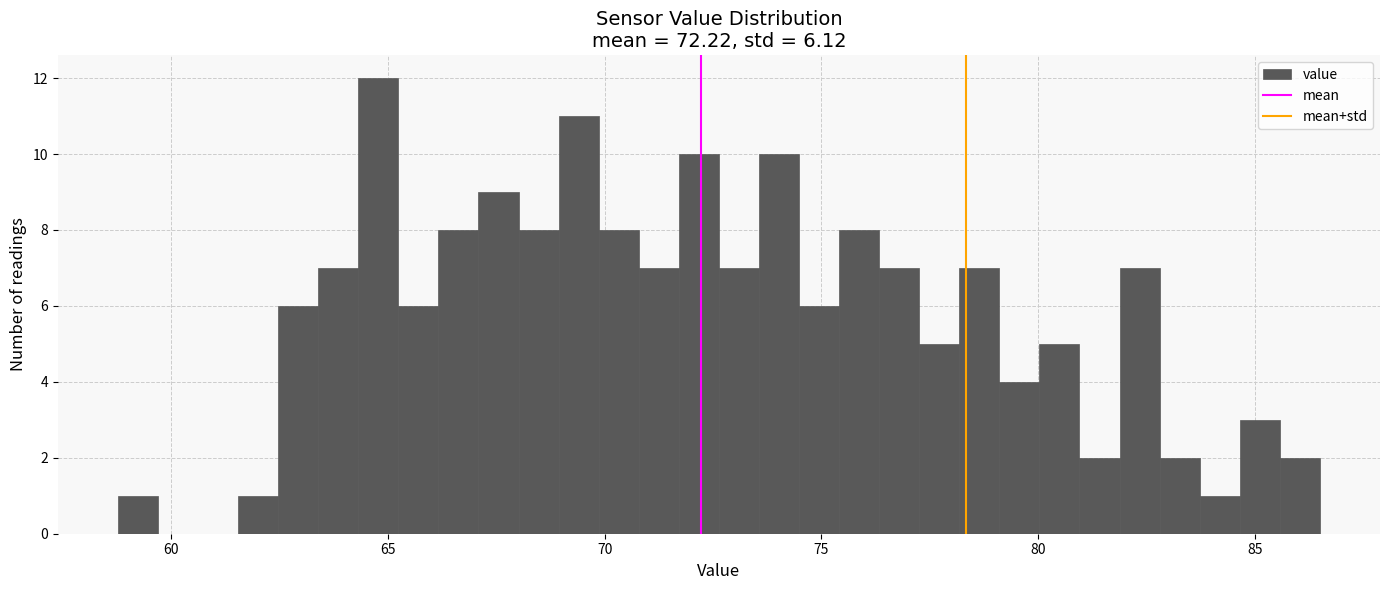

Read against the x-axis, roughly where is the centre of the tallest bar?

65.0